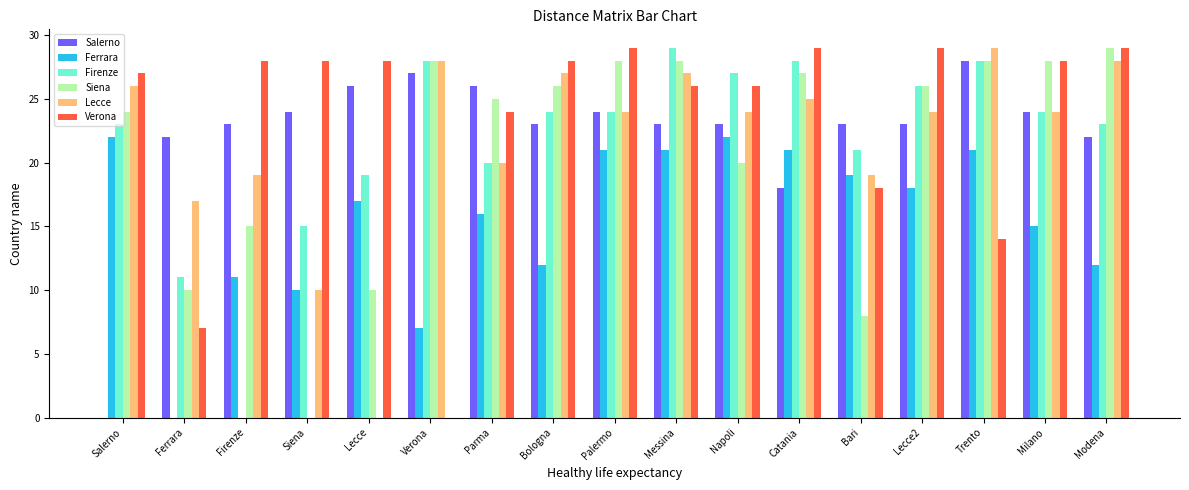

Is the value of Ferrara at Ferrara greater than the value of Salerno at Lecce2?

No